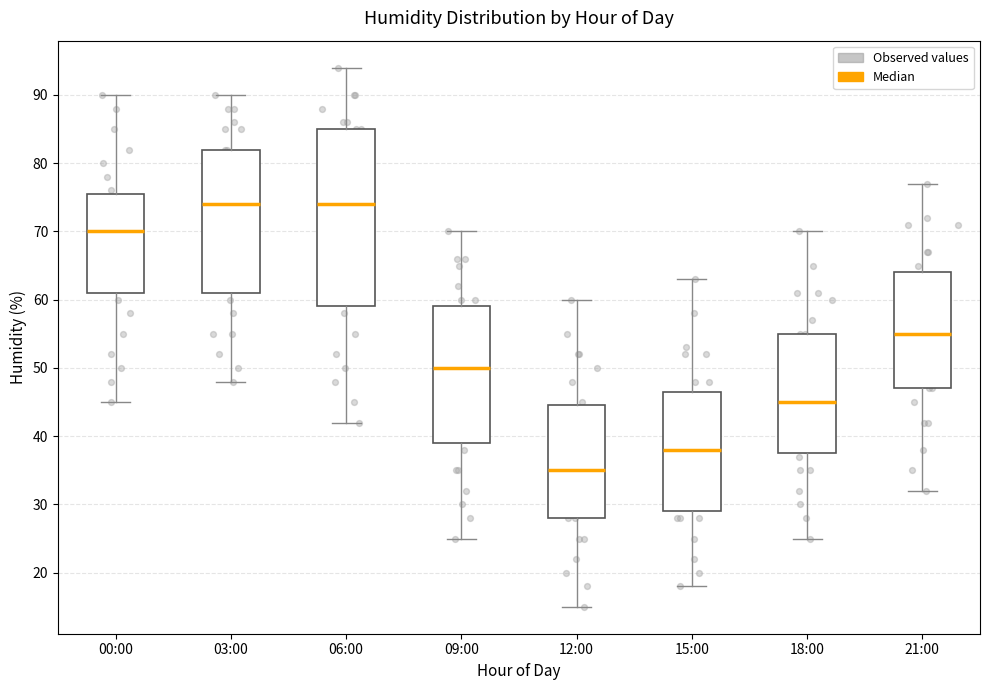

Reading left to right, transcribe this box plot: for each box, give where its median line is, the range the box spans, and where its two whiskers end, as read against the y-axis. The values are not printed on the chart, so give them approximately, as read against the axis.

00:00: median 70, box 61 to 76, whiskers 45 to 90
03:00: median 74, box 61 to 82, whiskers 48 to 90
06:00: median 74, box 59 to 85, whiskers 42 to 94
09:00: median 50, box 39 to 59, whiskers 25 to 70
12:00: median 35, box 28 to 45, whiskers 15 to 60
15:00: median 38, box 29 to 47, whiskers 18 to 63
18:00: median 45, box 38 to 55, whiskers 25 to 70
21:00: median 55, box 47 to 64, whiskers 32 to 77